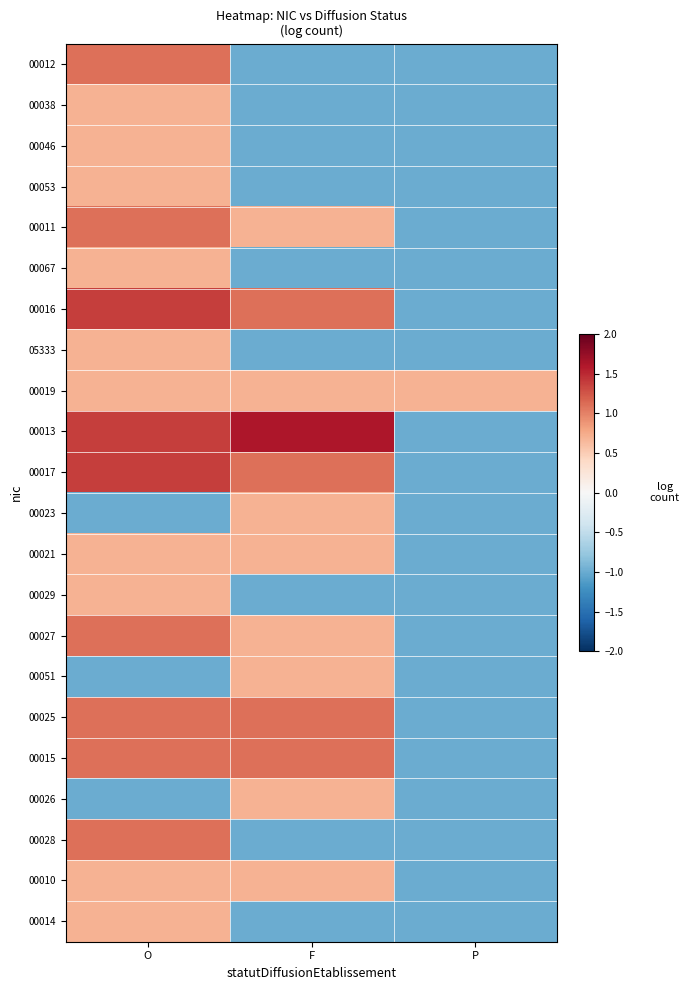

What is the difference between the highest and lowest values at F?

2.6